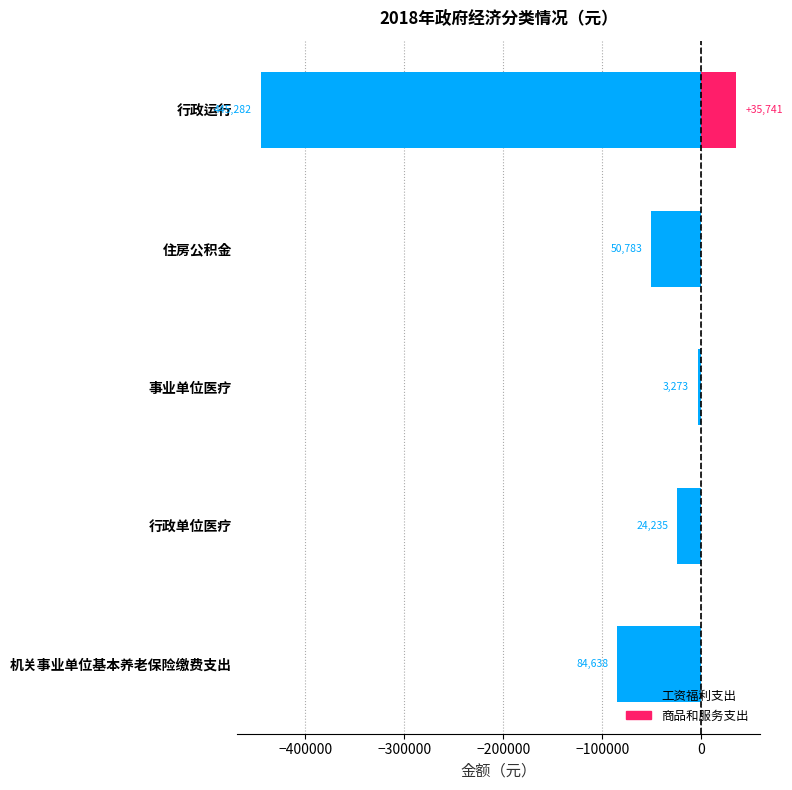

Is it true that 商品和服务支出 equals 0.0 at 事业单位医疗?

True